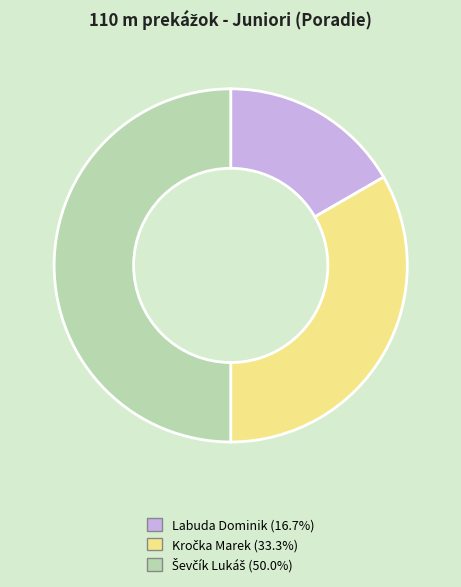

Is Labuda Dominik the majority of the pie?

No